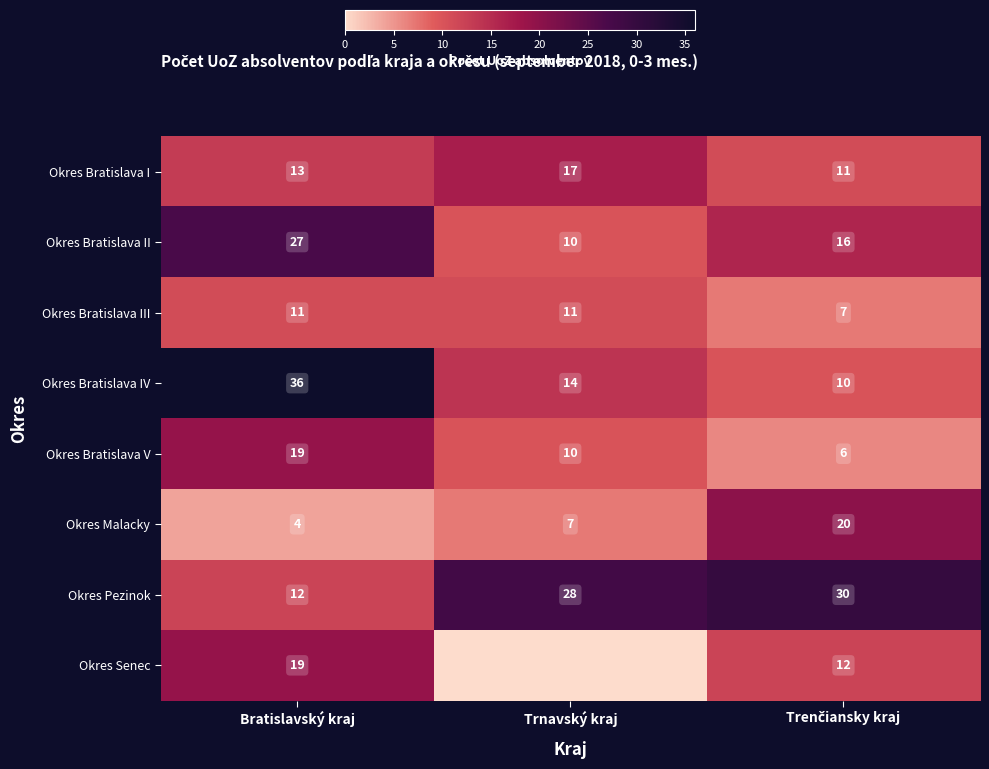

At which label does Okres Bratislava V first exceed 10?

Bratislavský kraj